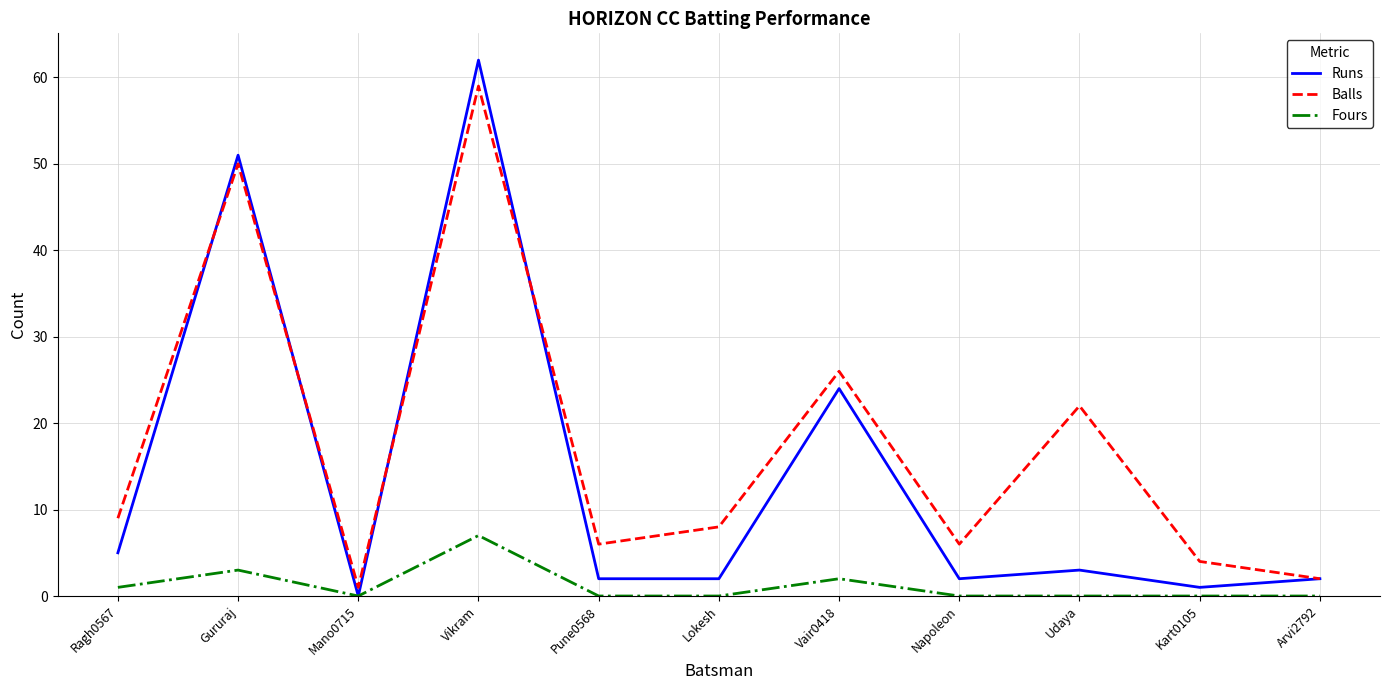

Where is Fours nearest to the value 3?

Gururaj